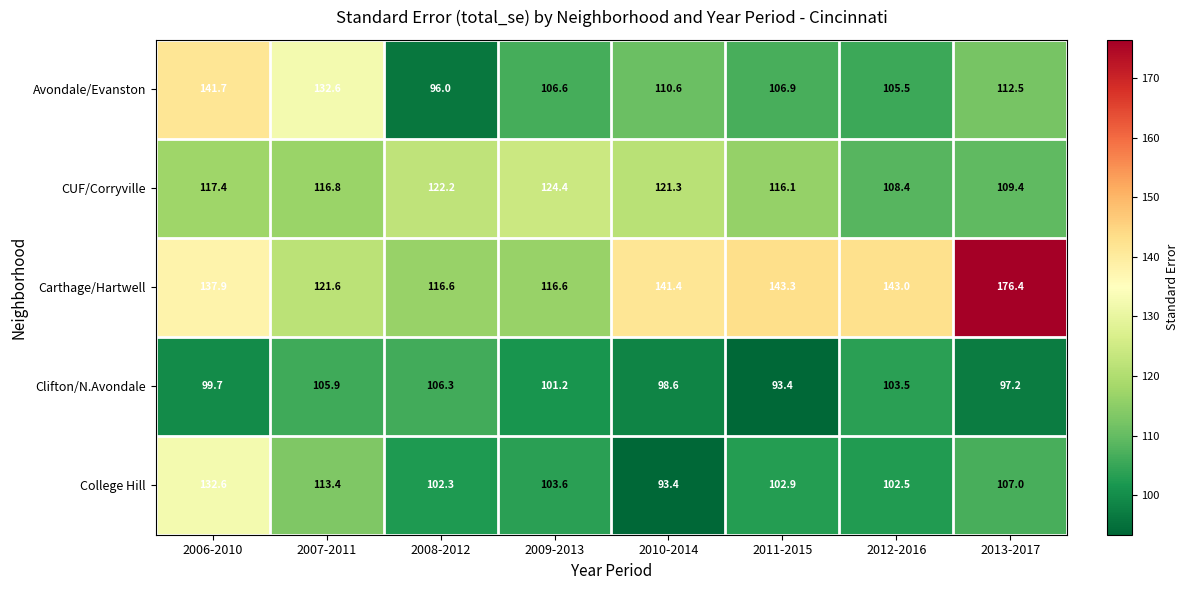

List the series in order of their peak value, highest first.

Carthage/Hartwell, Avondale/Evanston, College Hill, CUF/Corryville, Clifton/N.Avondale